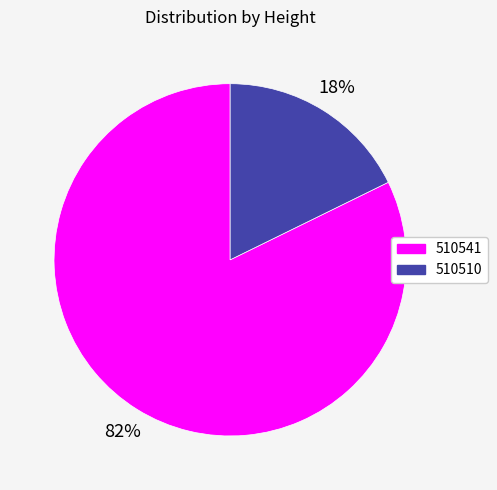

True or false: 510541 accounts for 94% of the total.

False